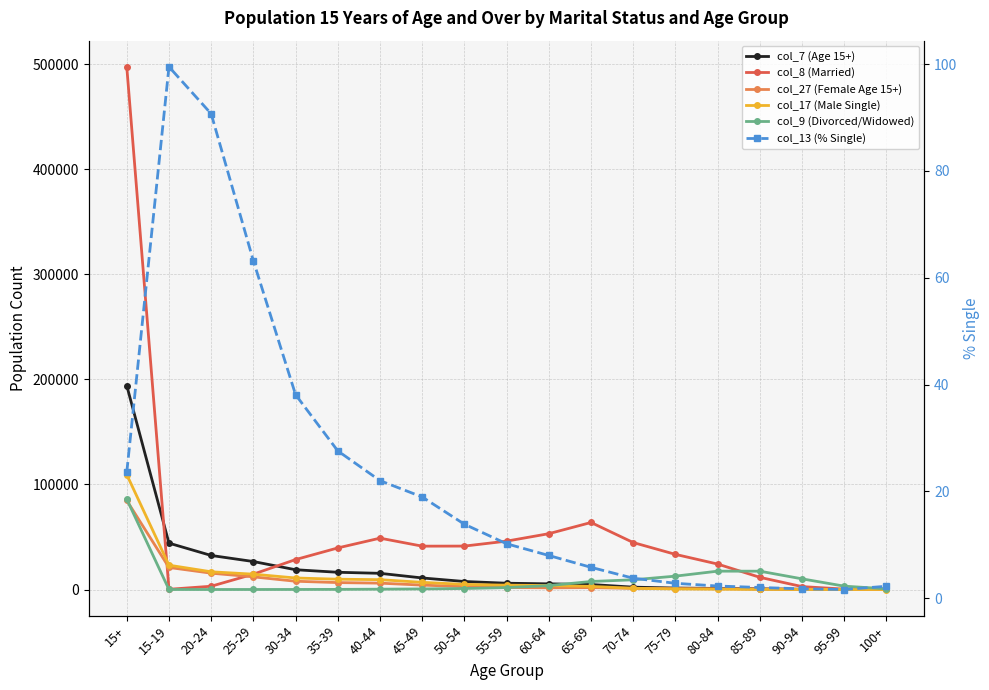

Count the number of categories in the chart.

19